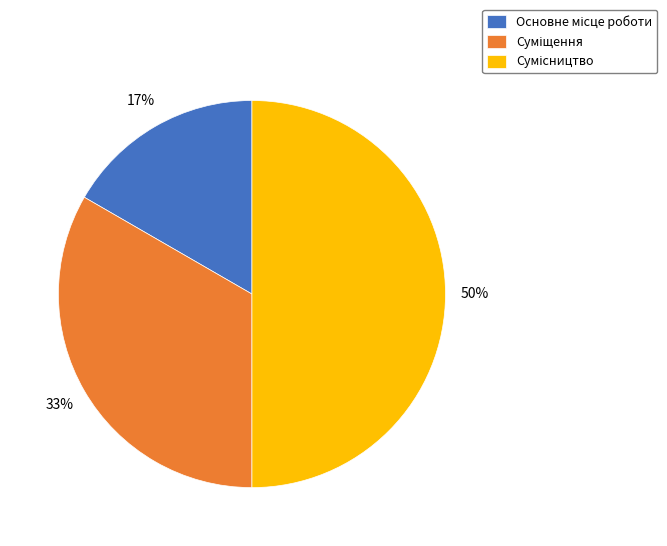

To the nearest percent, what is the difference between the largest and smallest slice percentages?

33%